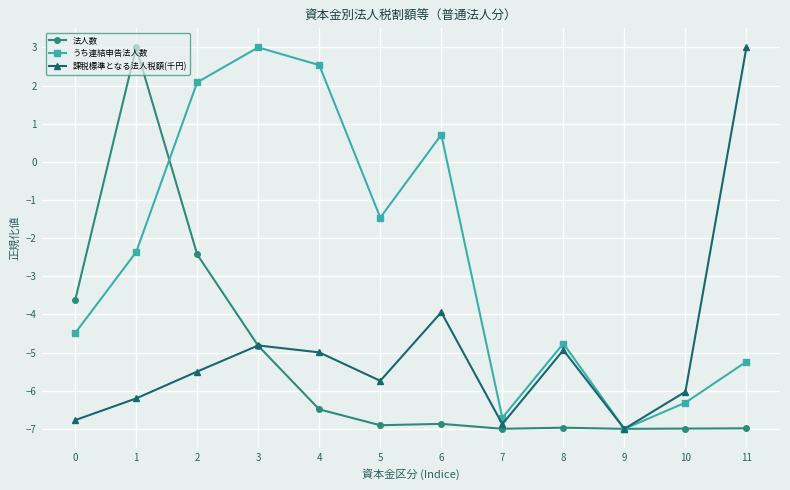

What is the approximate value of うち連結申告法人数 at 8?

-4.8